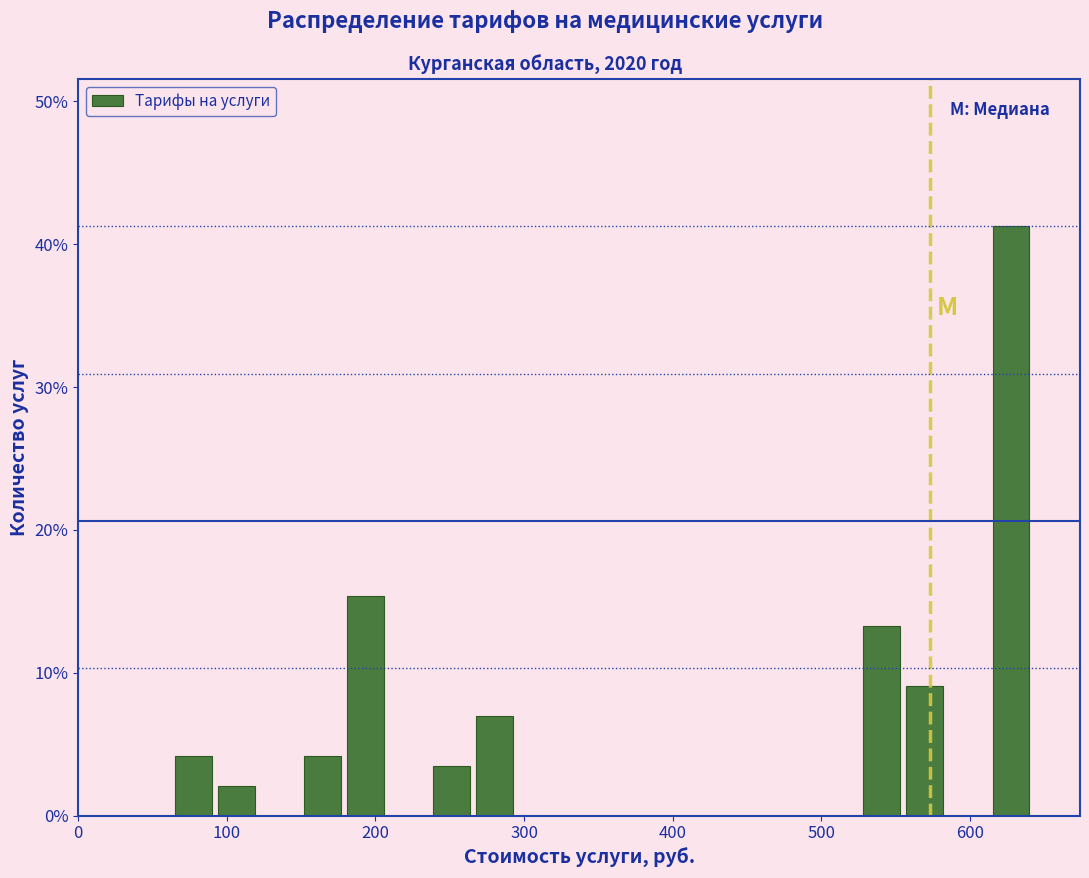

Around what value on the x-axis is the tallest bar? Give the approximate position of its centre, as read against the axis.

630